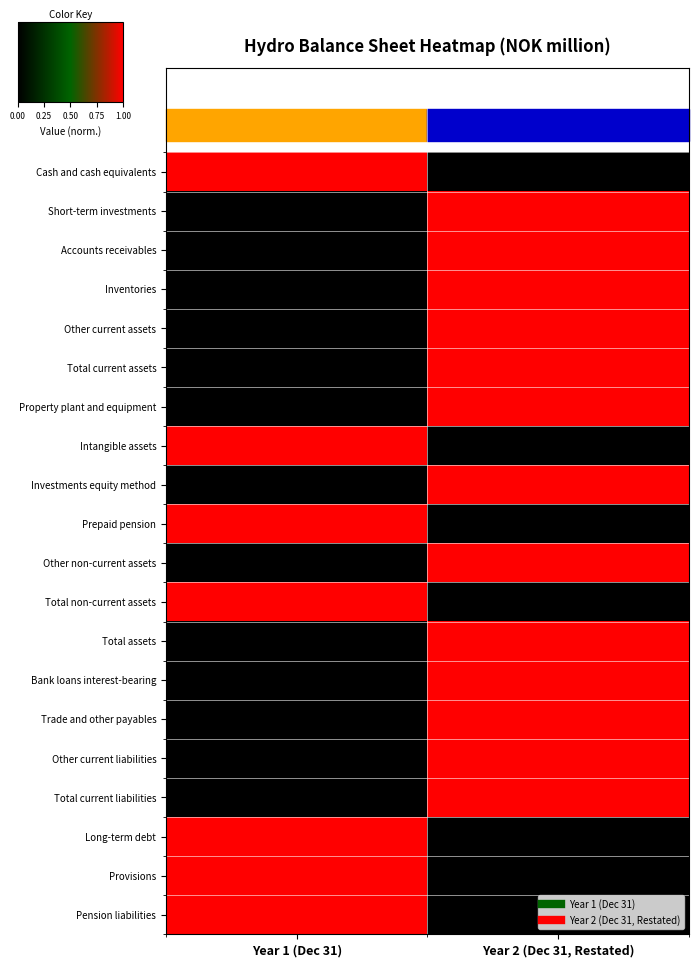

Rank the series by their maximum value, from lowest to highest.

Cash and cash equivalents, Short-term investments, Accounts receivables, Inventories, Other current assets, Total current assets, Property plant and equipment, Intangible assets, Investments equity method, Prepaid pension, Other non-current assets, Total non-current assets, Total assets, Bank loans interest-bearing, Trade and other payables, Other current liabilities, Total current liabilities, Long-term debt, Provisions, Pension liabilities